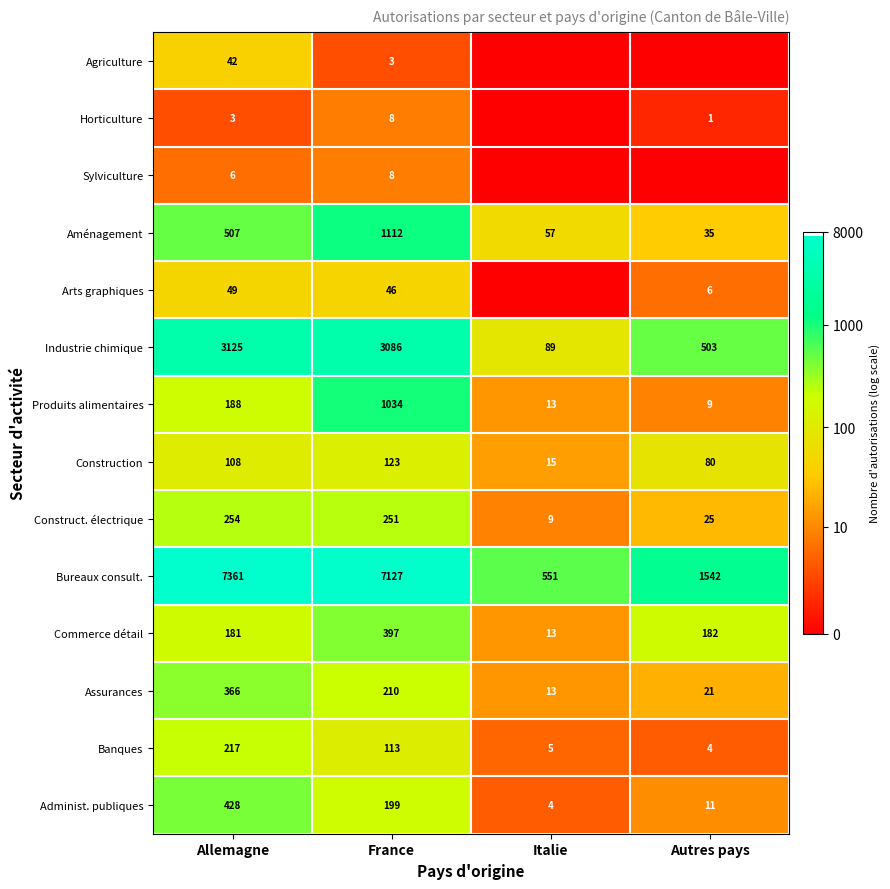

What is the spread (max minus min) of values at Allemagne?

7358